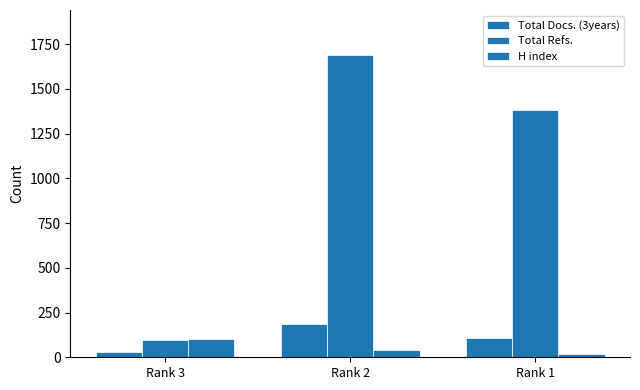

Which series has the largest range (max minus min)?

Total Refs.